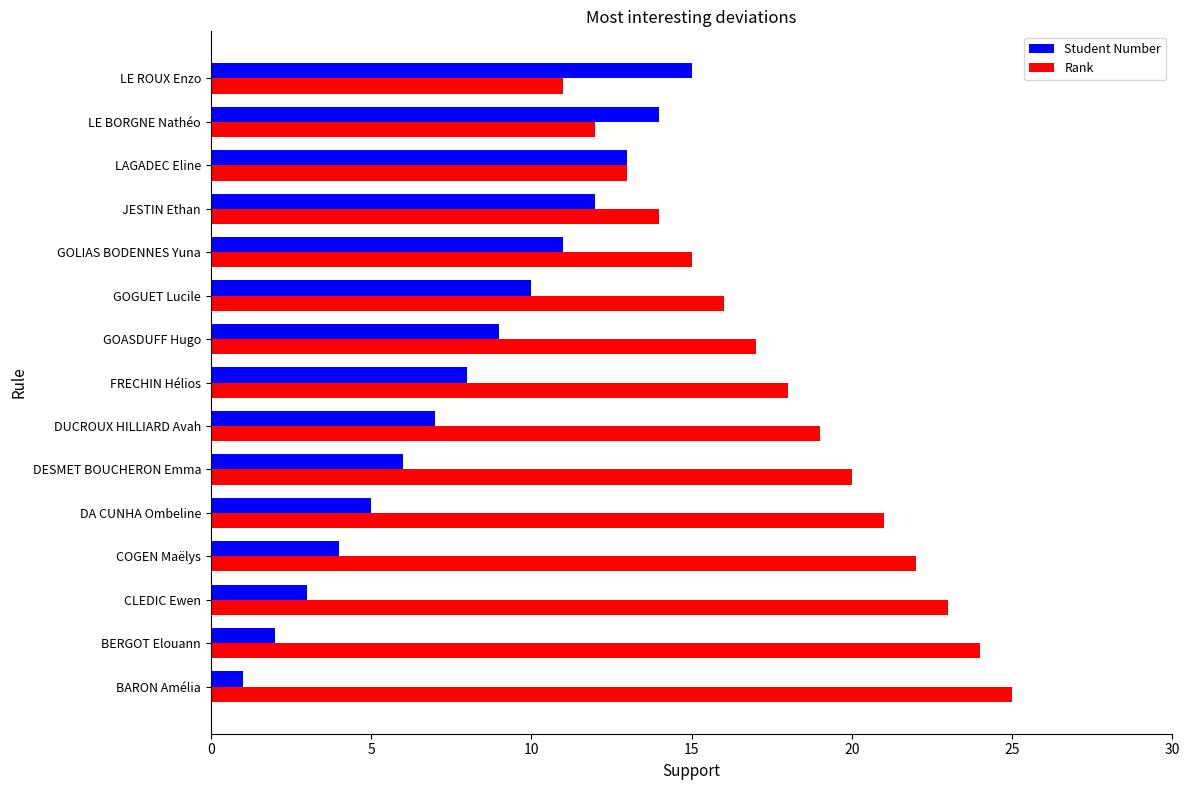

The value of Student Number at DA CUNHA Ombeline is 5. True or false?

True